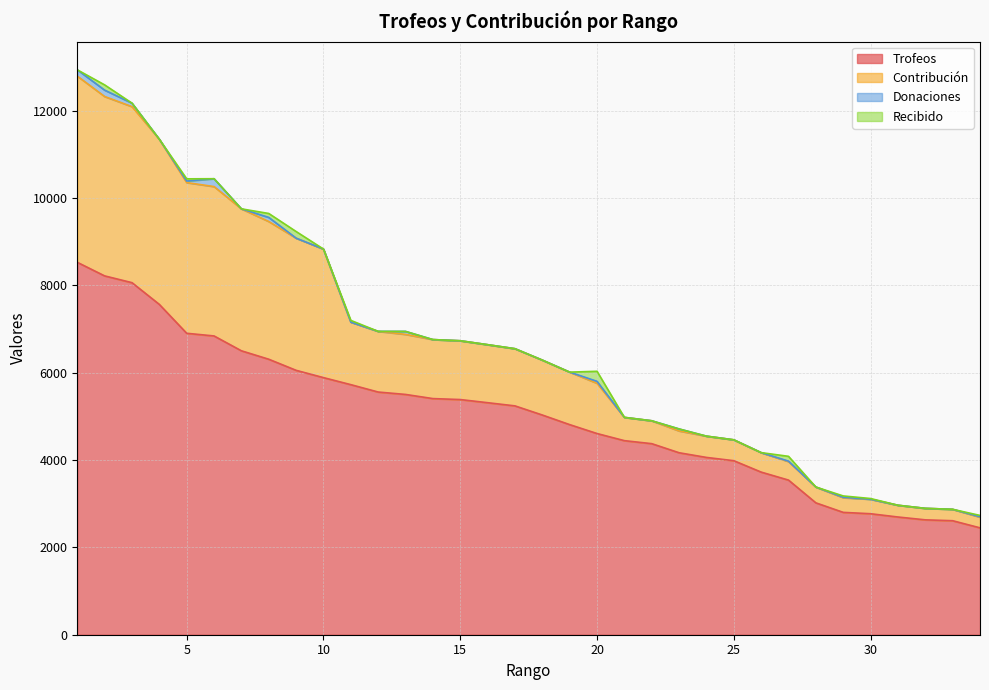

What is the minimum value for Trofeos?

2447